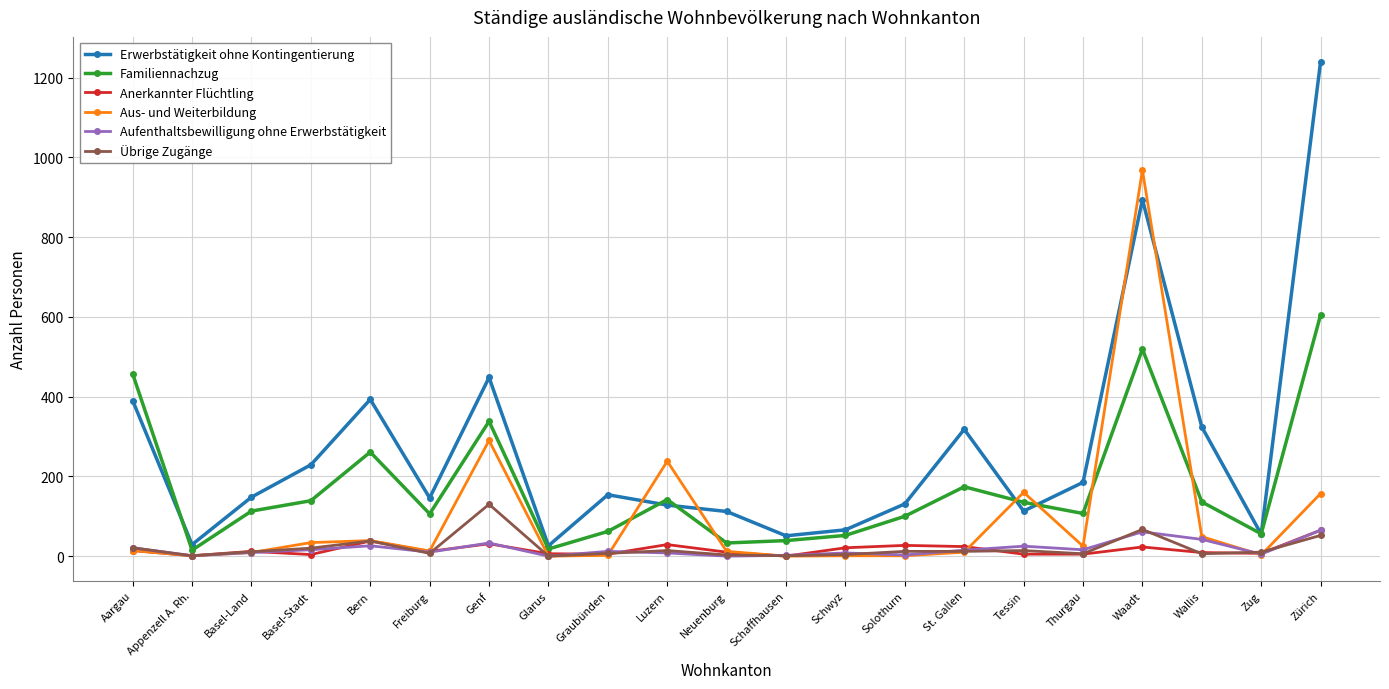

What is the difference between the maximum and minimum values in the Aufenthaltsbewilligung ohne Erwerbstätigkeit series?

65